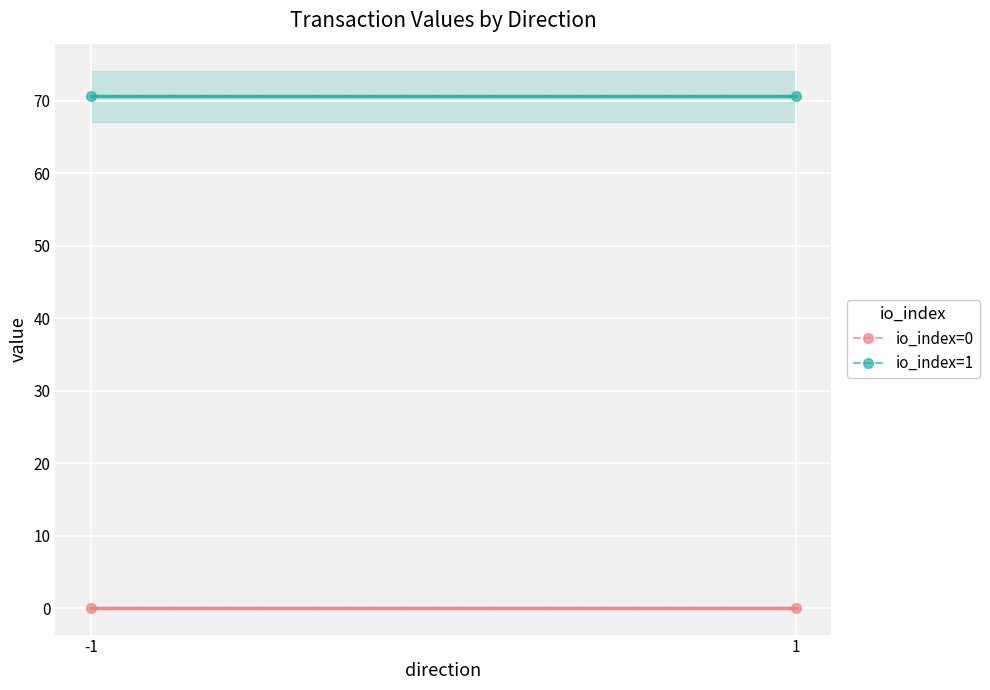

What is the value of the io_index=1 point at the 2nd from the left?

70.6